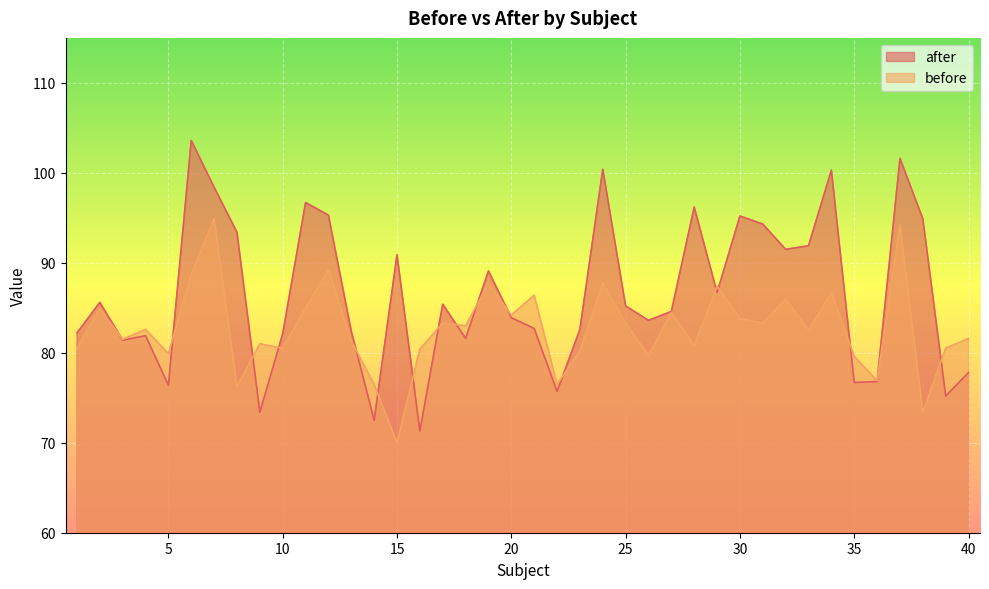

What is the sum of the after values at 28 and 7?

194.6